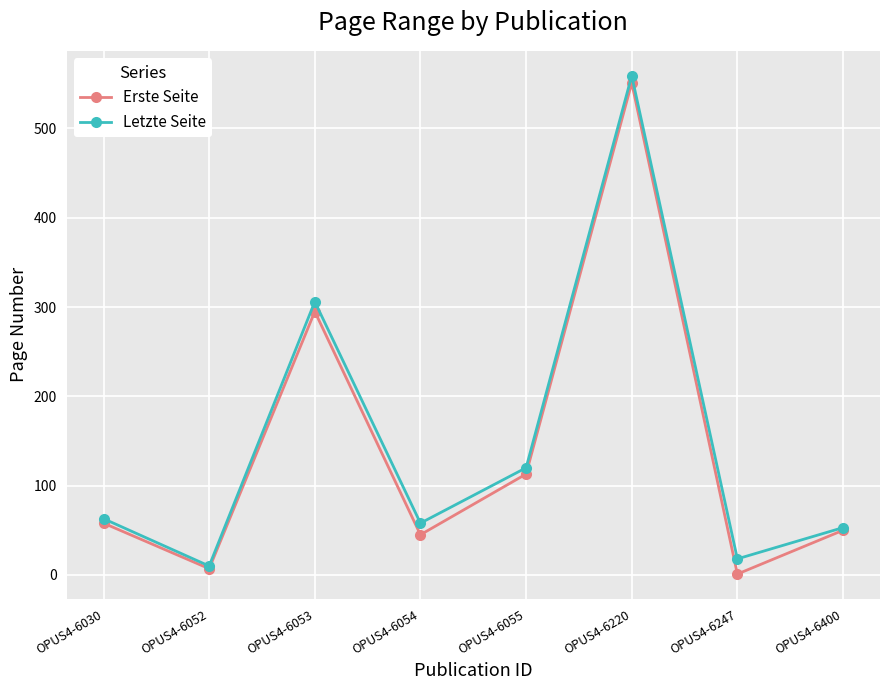

At which category is the sum across all series the highest?

OPUS4-6220